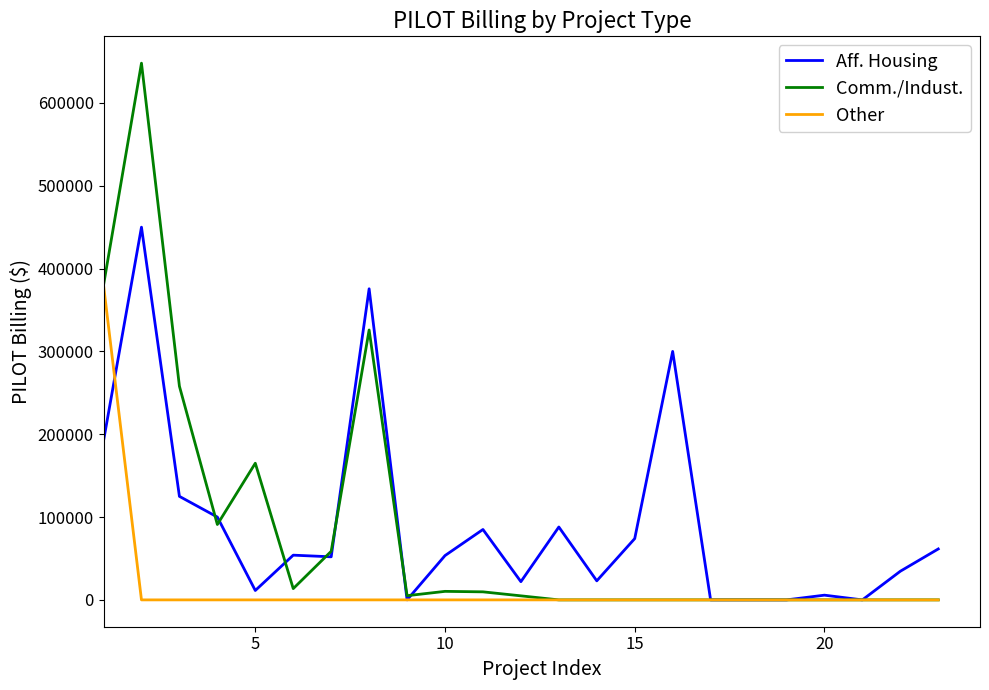

Rank the series by their maximum value, from lowest to highest.

Other, Aff. Housing, Comm./Indust.